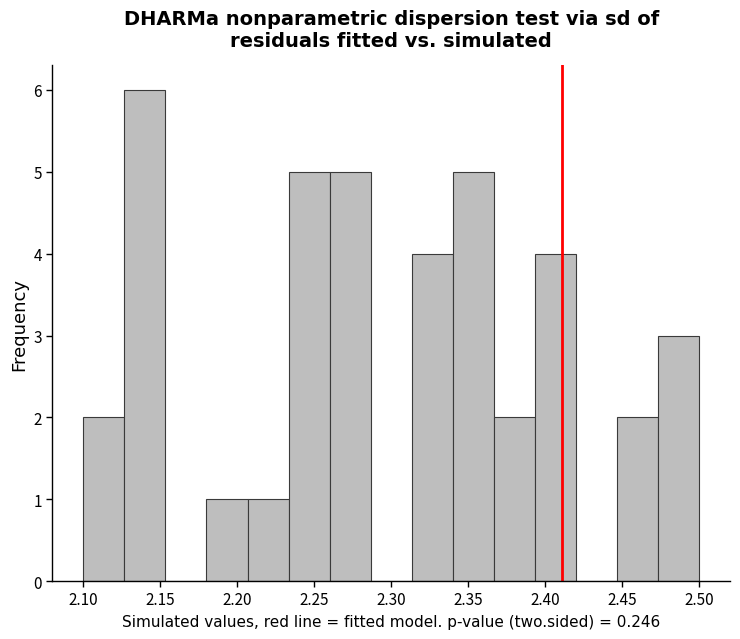

Reading left to right, list every bar in this chart as the range it spans on the x-axis followed by its height. Neither the bar edges nor the heights are printed on the chart, so give them approximately, as read against the axes.

2.100 to 2.125: 2
2.125 to 2.155: 6
2.155 to 2.180: 0
2.180 to 2.205: 1
2.205 to 2.235: 1
2.235 to 2.260: 5
2.260 to 2.285: 5
2.285 to 2.315: 0
2.315 to 2.340: 4
2.340 to 2.365: 5
2.365 to 2.395: 2
2.395 to 2.420: 4
2.420 to 2.445: 0
2.445 to 2.475: 2
2.475 to 2.500: 3